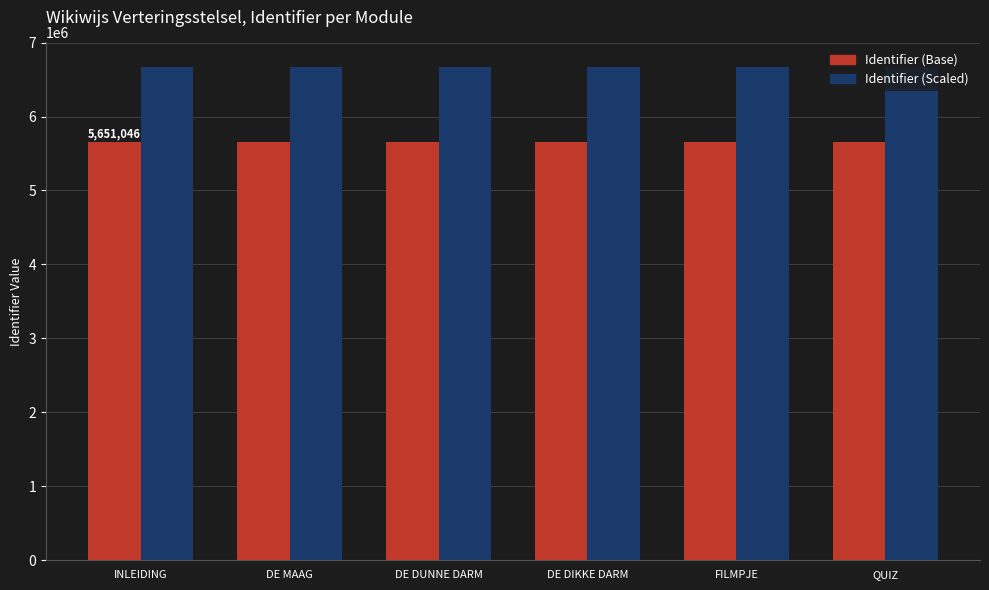

What is the label of the 3rd bar from the right?

DE DIKKE DARM